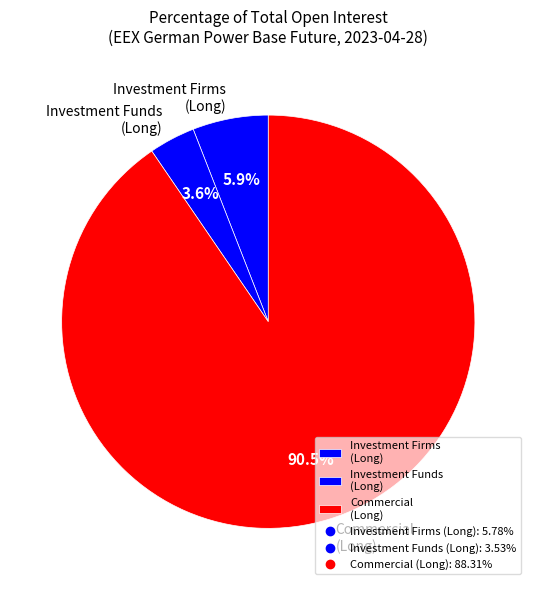

To the nearest percent, what is the difference between the largest and smallest slice percentages?

87%